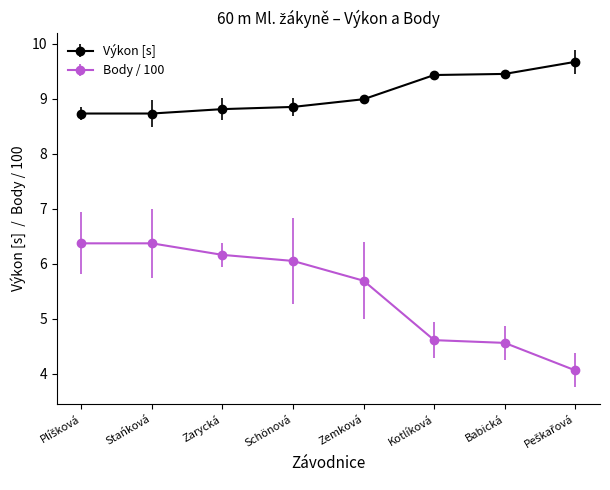

Count the number of categories in the chart.

8